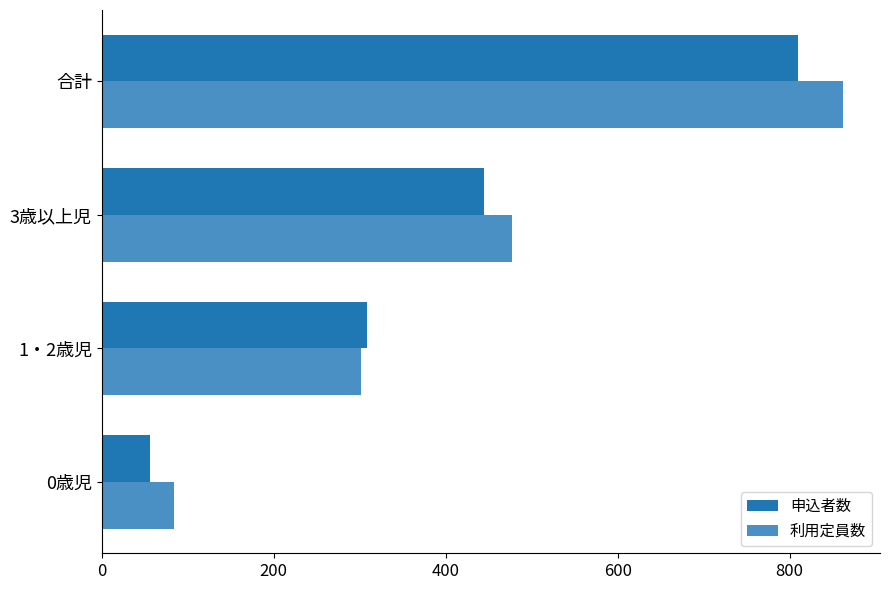

What is the average value of the 利用定員数 series?

431